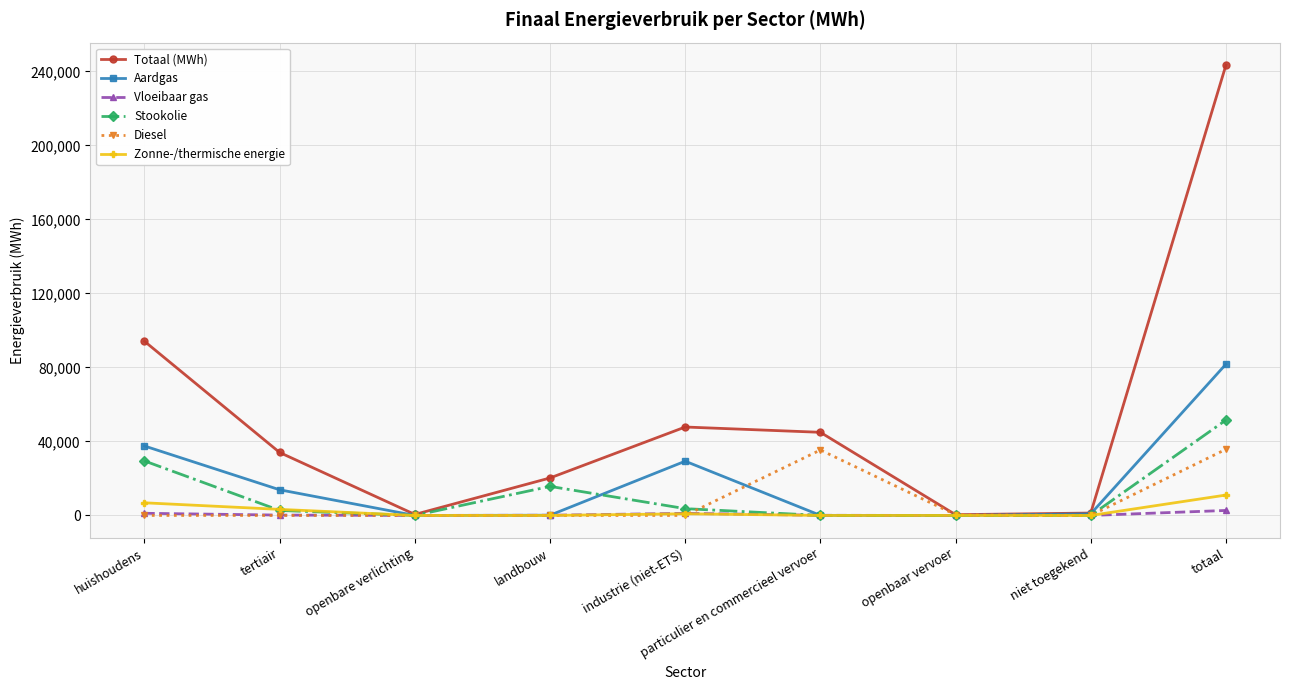

Does the chart have visible grid lines?

Yes